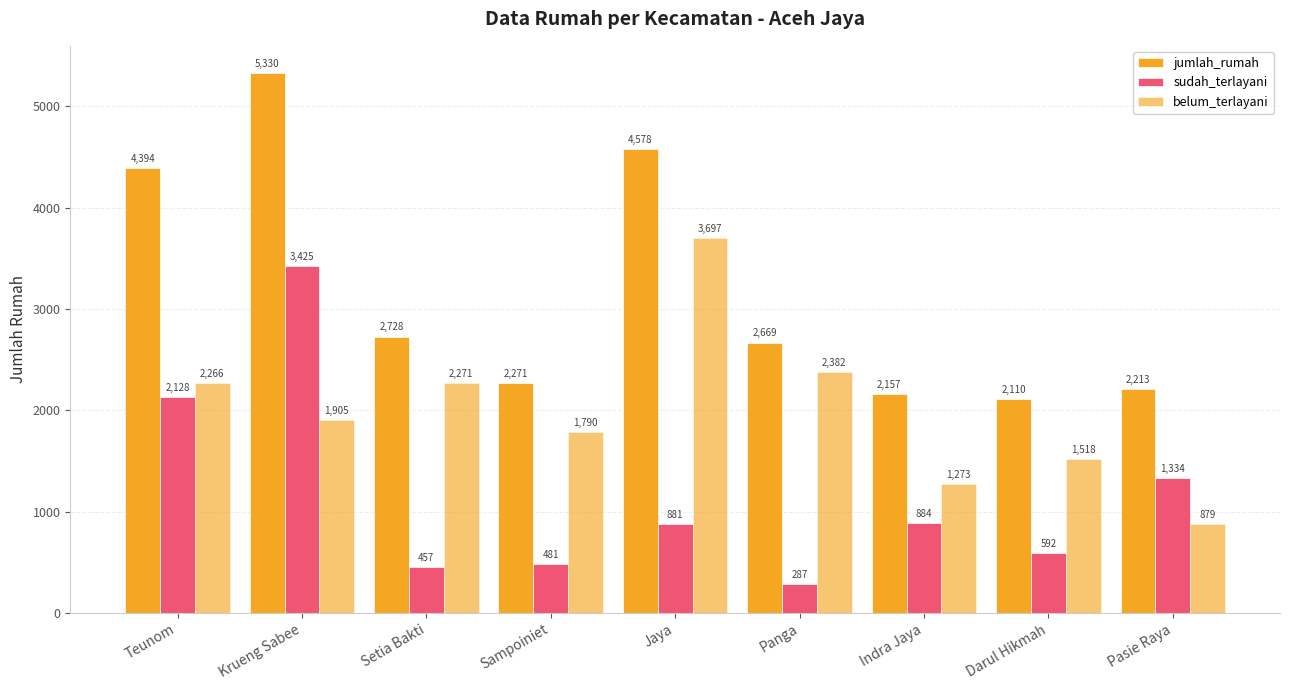

How many bars are there in each group?

3